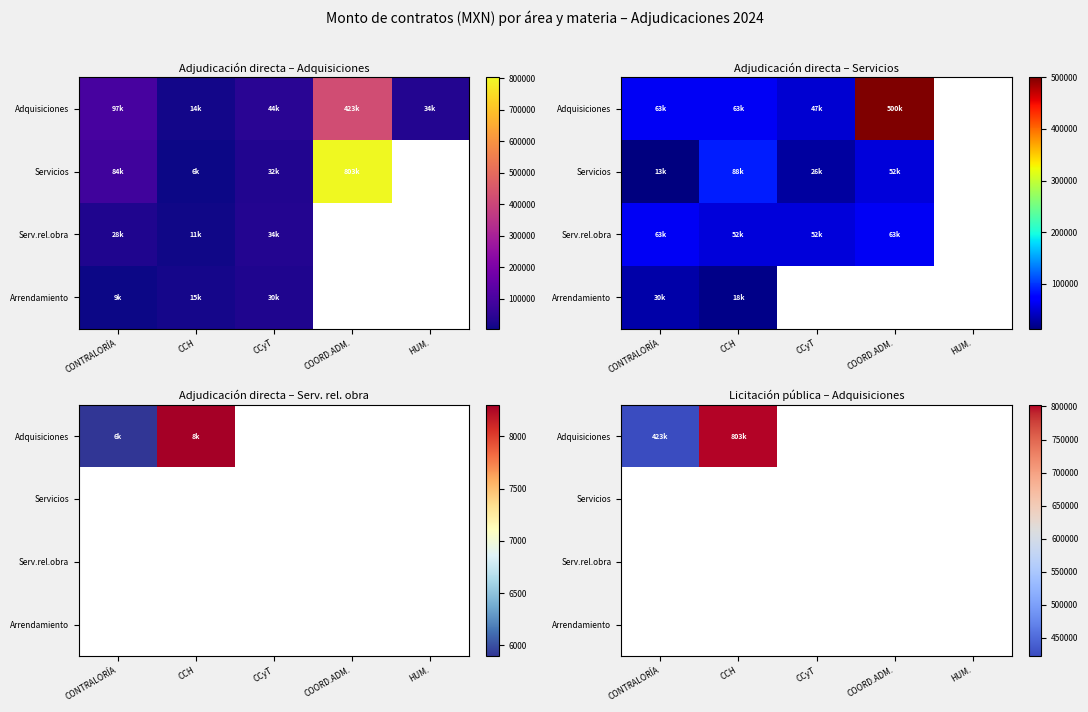

At which category does the chart reach its minimum across all series?

CONTRALORÍA